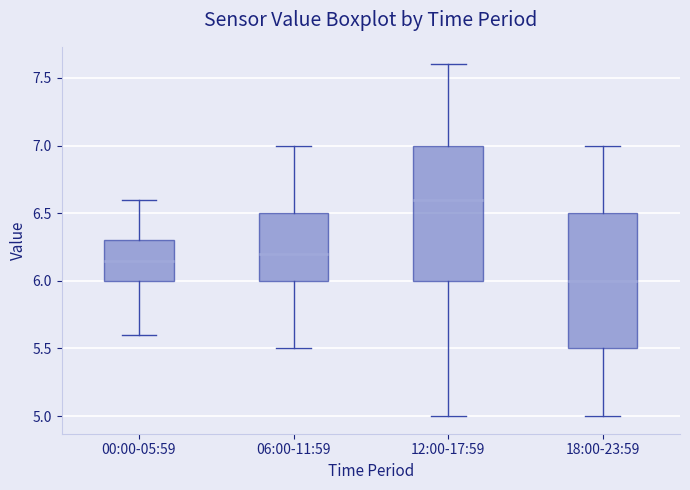

Reading left to right, transcribe this box plot: for each box, give where its median line is, the range the box spans, and where its two whiskers end, as read against the y-axis. The values are not printed on the chart, so give them approximately, as read against the axis.

00:00-05:59: median 6.15, box 6.00 to 6.30, whiskers 5.60 to 6.60
06:00-11:59: median 6.20, box 6.00 to 6.50, whiskers 5.50 to 7.00
12:00-17:59: median 6.60, box 6.00 to 7.00, whiskers 5.00 to 7.60
18:00-23:59: median 6.00, box 5.50 to 6.50, whiskers 5.00 to 7.00